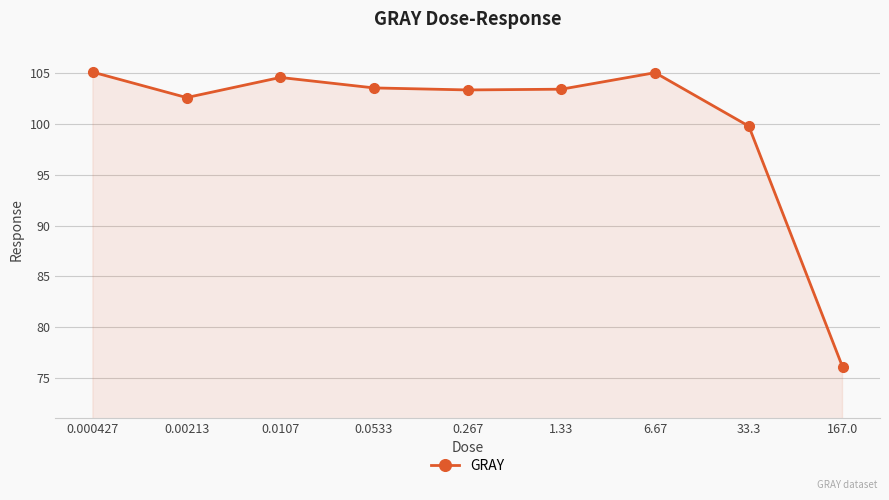

What is the value of the 6th point from the left?

103.4